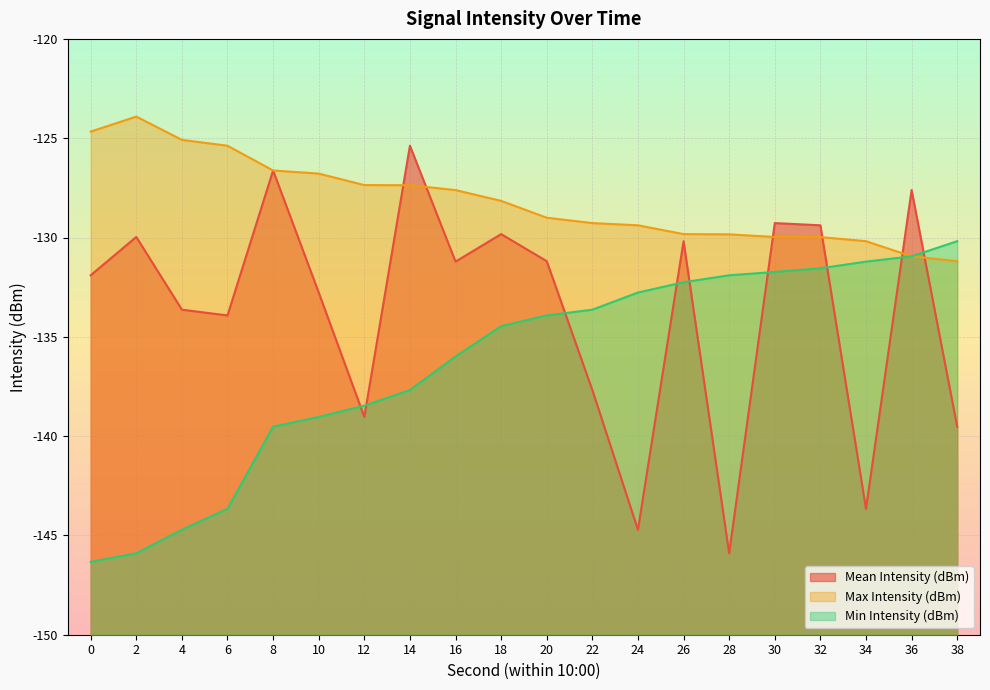

What value does the Mean Intensity (dBm) series have at 0?

-131.9